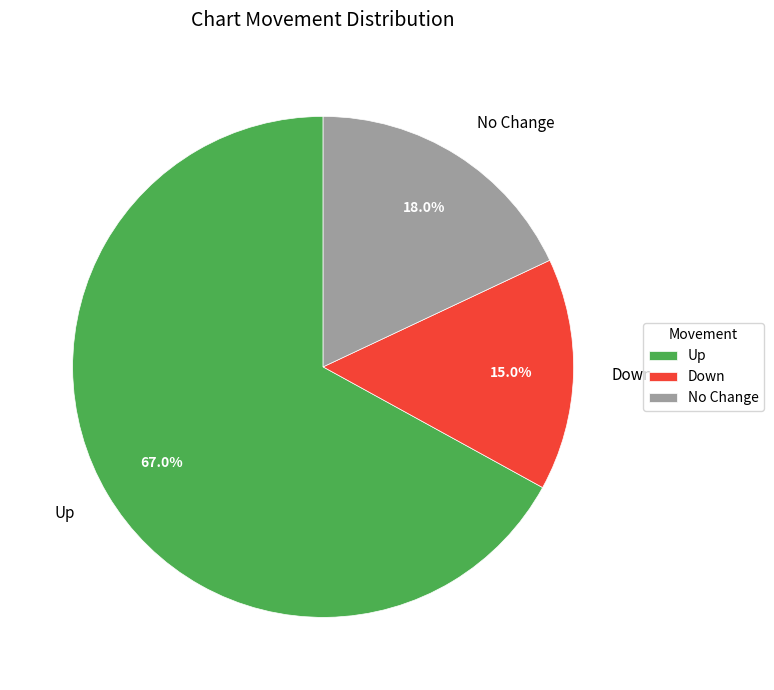

Combined, do Up and Down account for over 50%?

Yes